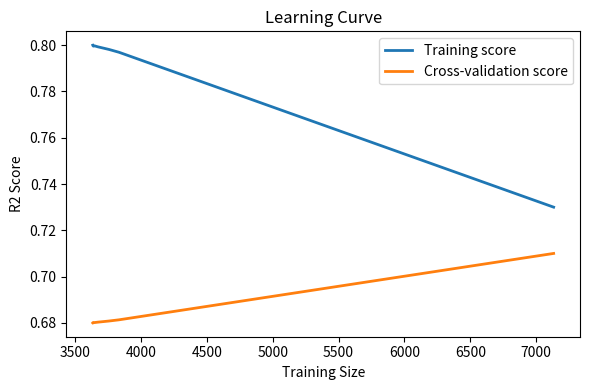

Which series has the widest spread of values?

Training score